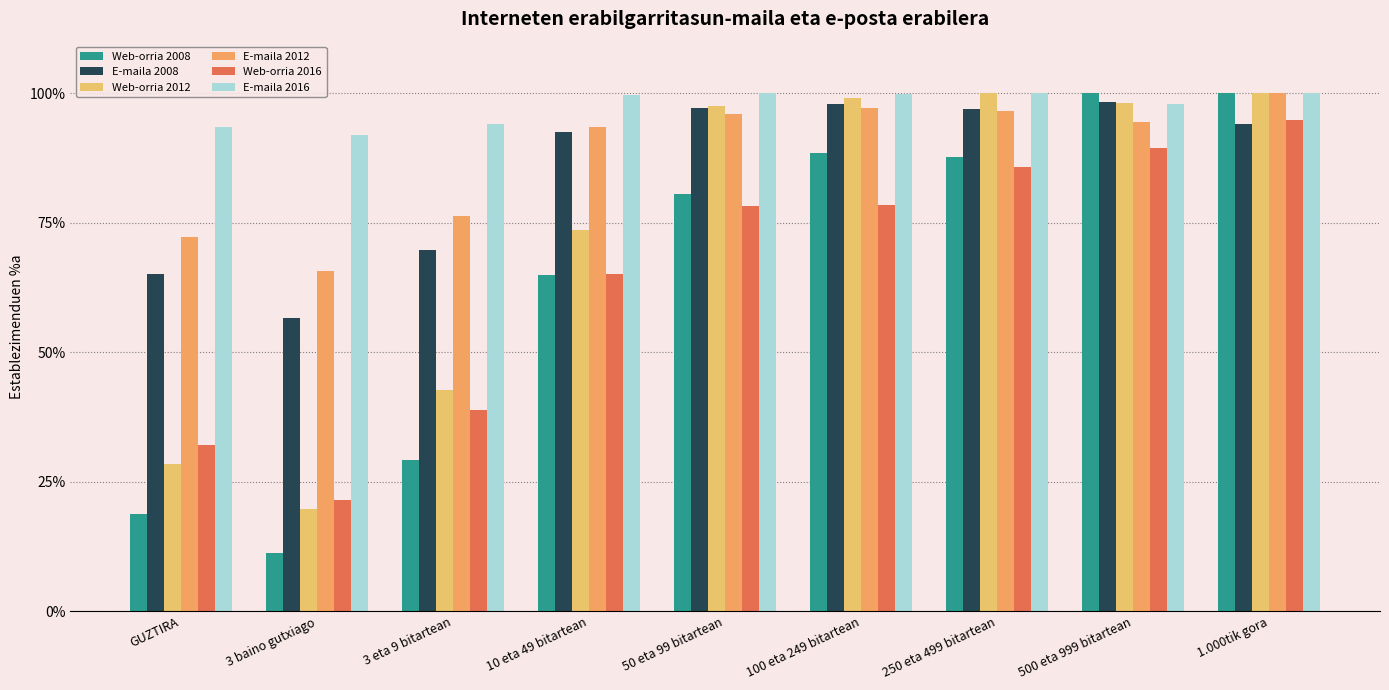

At which label is Web-orria 2008 closest to 55?

10 eta 49 bitartean